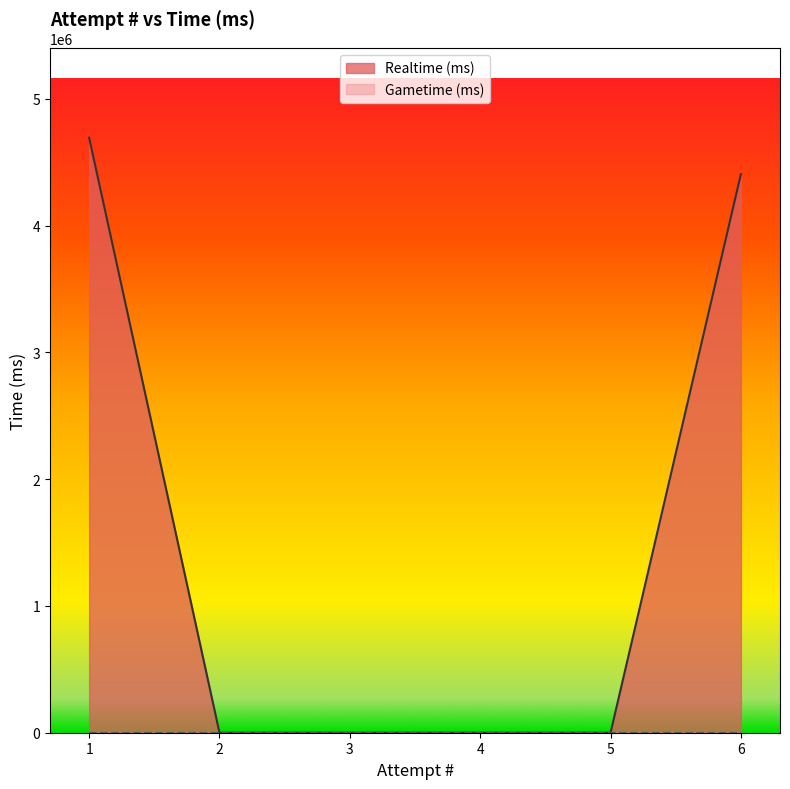

Reading left to right, extract all data points from this chart.

4692416	0	0	0	0	4404509